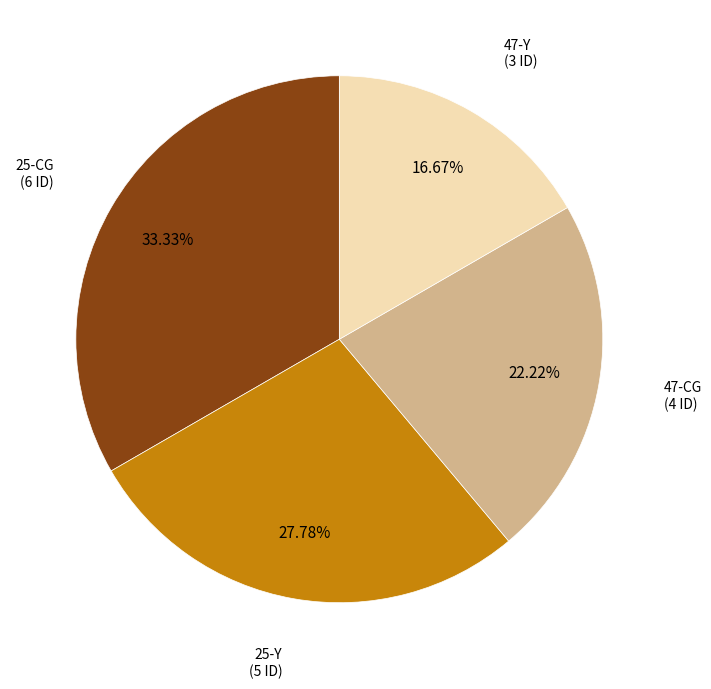

The 25-CG slice represents 33% of the pie. True or false?

True